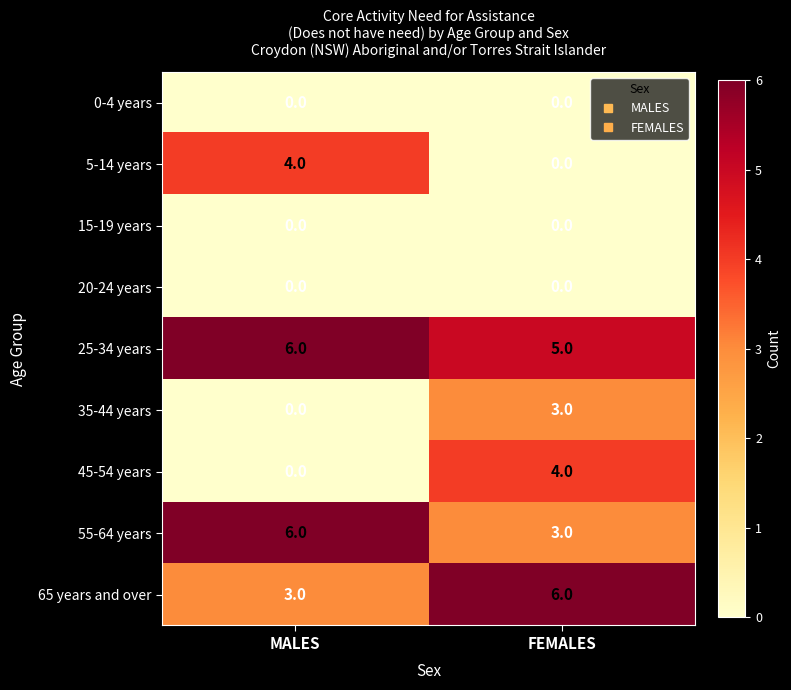

The 25-34 years series shows 8 at FEMALES. True or false?

False